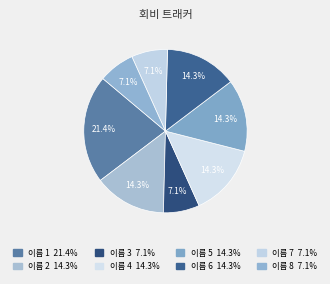

Is there any slice that represents more than half of the pie?

No